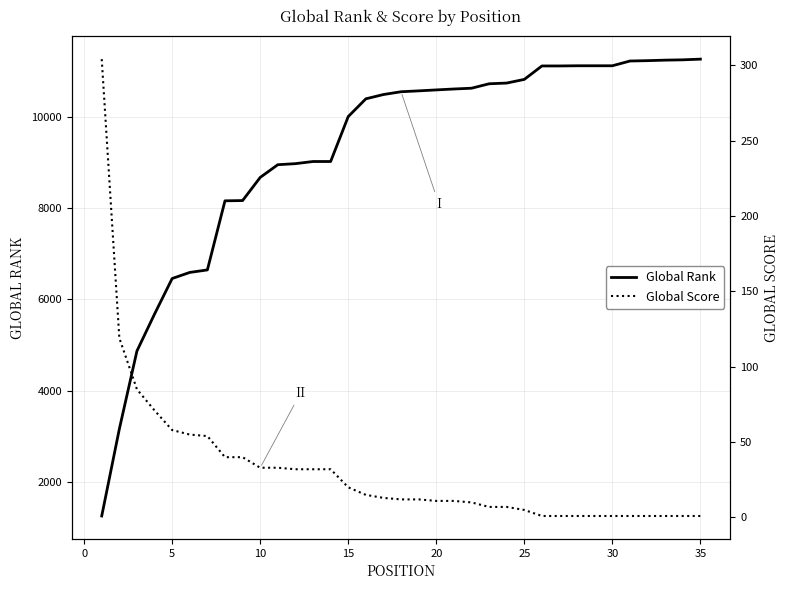

True or false: Global Score and Global Rank cross at least once.

False